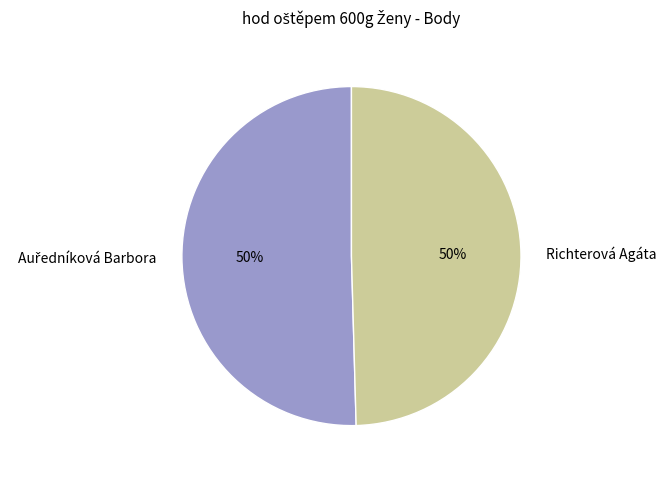

True or false: Richterová Agáta accounts for 64% of the total.

False